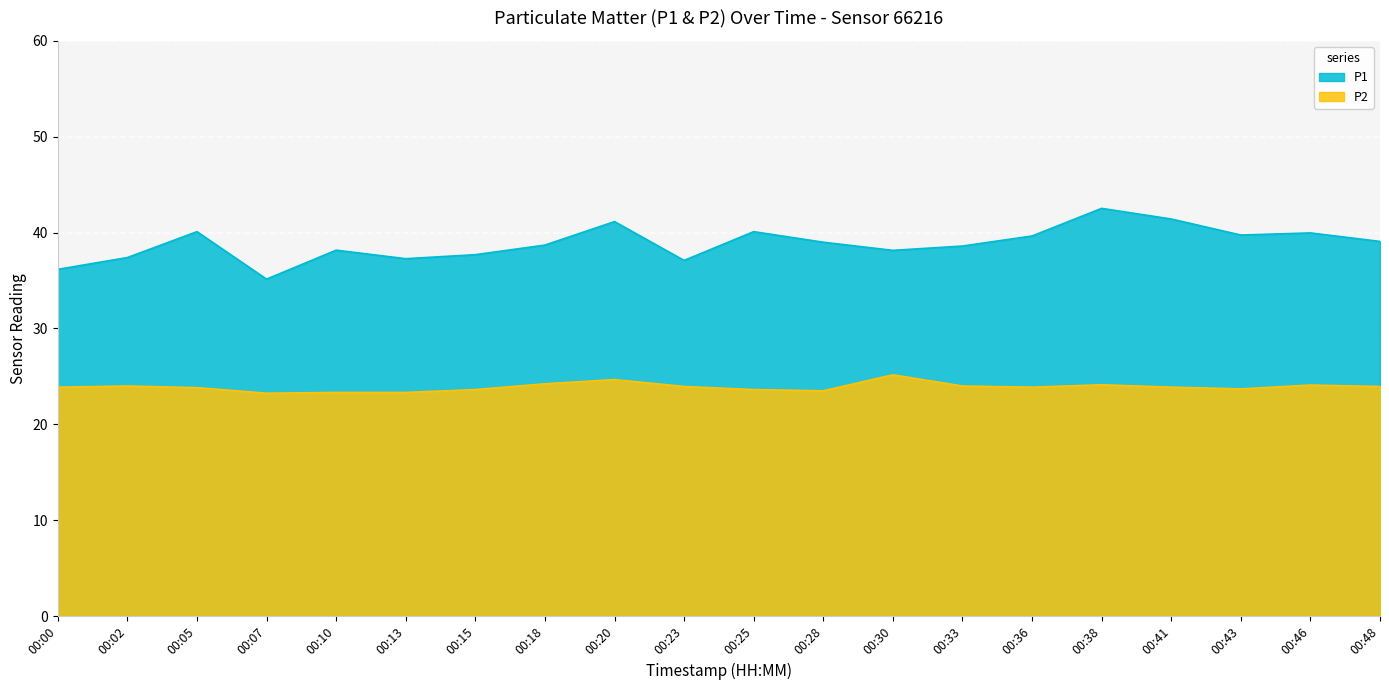

List the labels in order of P1 value, smallest first.

00:07, 00:00, 00:23, 00:13, 00:02, 00:15, 00:30, 00:10, 00:33, 00:18, 00:28, 00:48, 00:36, 00:43, 00:46, 00:05, 00:25, 00:20, 00:41, 00:38